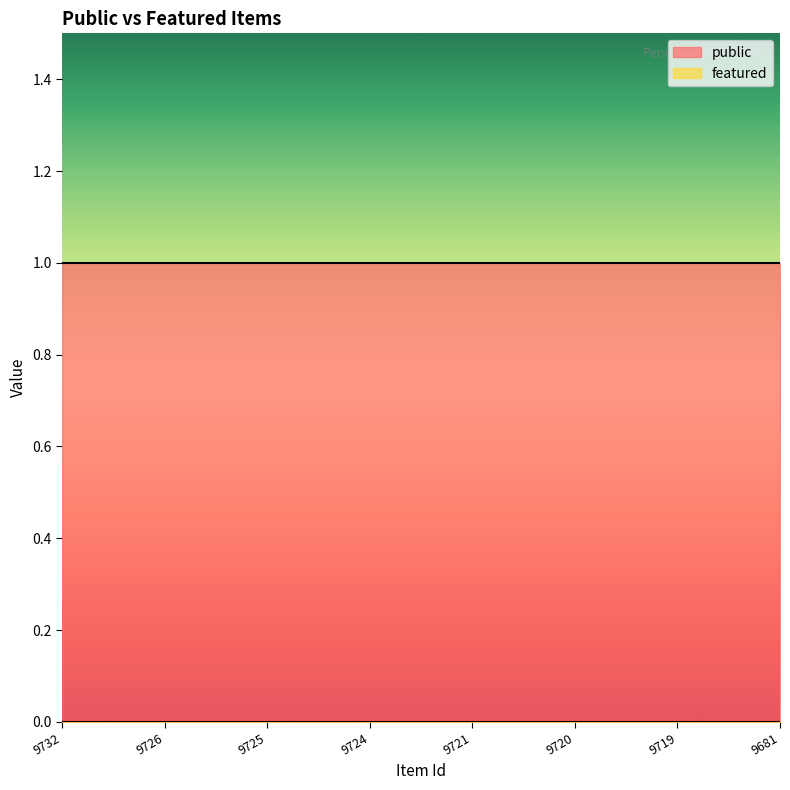

True or false: featured and public intersect in this chart.

False